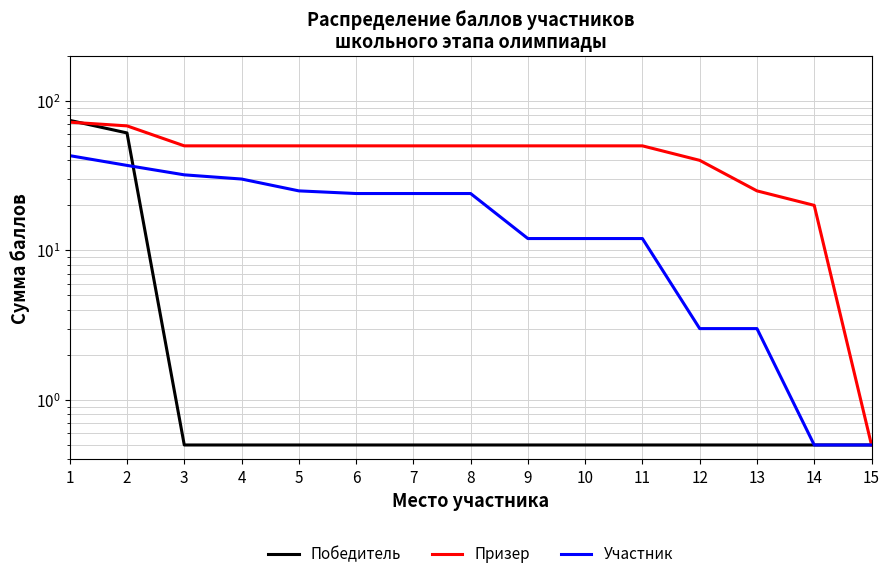

List the series in order of their overall mean, lowest first.

Победитель, Участник, Призер